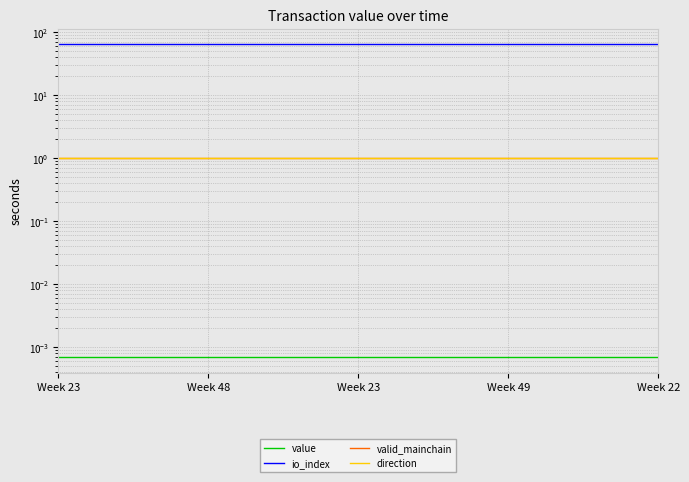

Reading right to left, transcribe all the data shown in this chart.

value: 0.0	0.0	0.0	0.0	0.0	0.0	0.0	0.0	0.0	0.0	0.0	0.0	0.0	0.0	0.0	0.0	0.0	0.0	0.0	0.0	0.0	0.0	0.0	0.0	0.0
io_index: 64.0	64.0	64.0	64.0	64.0	64.0	64.0	64.0	64.0	64.0	64.0	64.0	64.0	64.0	64.0	64.0	64.0	64.0	64.0	64.0	64.0	64.0	64.0	64.0	64.0
valid_mainchain: 1.0	1.0	1.0	1.0	1.0	1.0	1.0	1.0	1.0	1.0	1.0	1.0	1.0	1.0	1.0	1.0	1.0	1.0	1.0	1.0	1.0	1.0	1.0	1.0	1.0
direction: 1.0	1.0	1.0	1.0	1.0	1.0	1.0	1.0	1.0	1.0	1.0	1.0	1.0	1.0	1.0	1.0	1.0	1.0	1.0	1.0	1.0	1.0	1.0	1.0	1.0